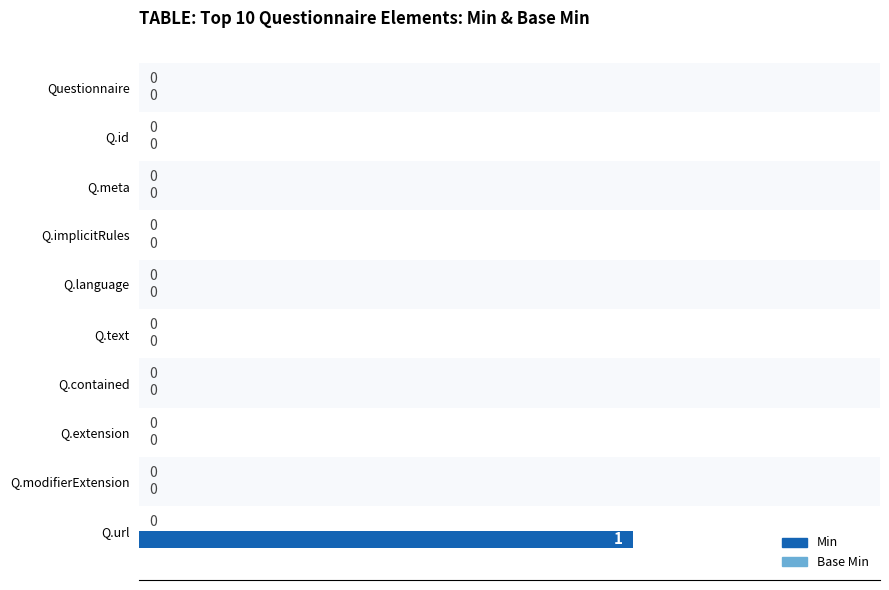

The chart shows a value of 0 at Q.implicitRules. True or false?

True